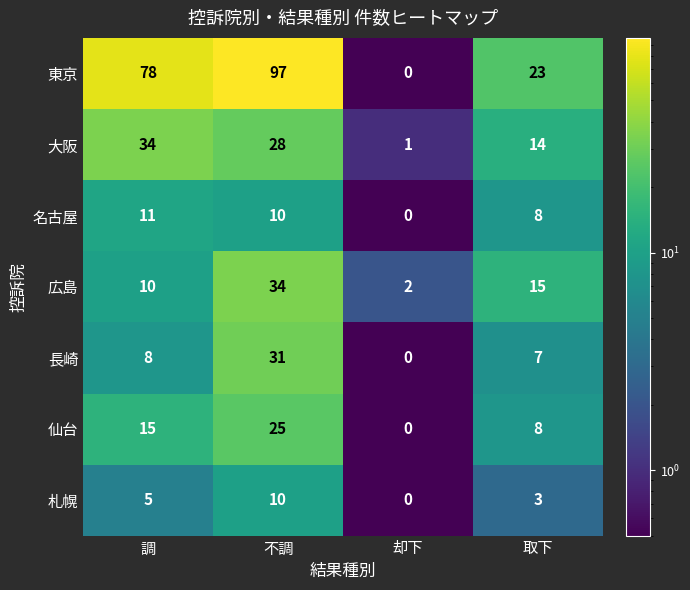

The value of 名古屋 at 不調 is 10. True or false?

True